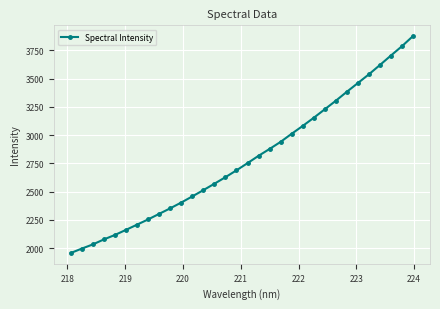

Count the number of data series in this chart.

1